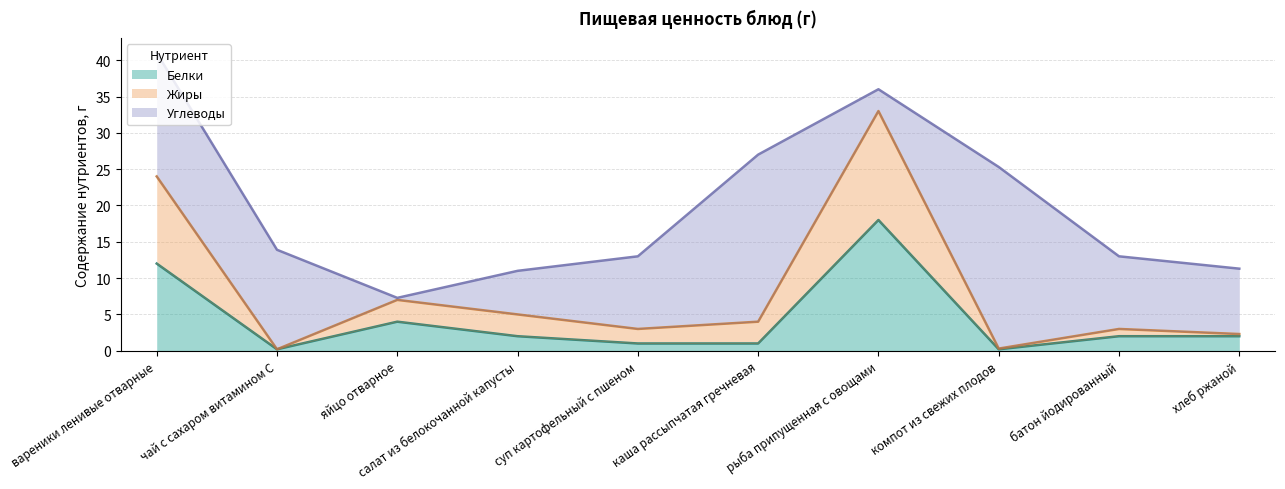

Count the number of categories in the chart.

10